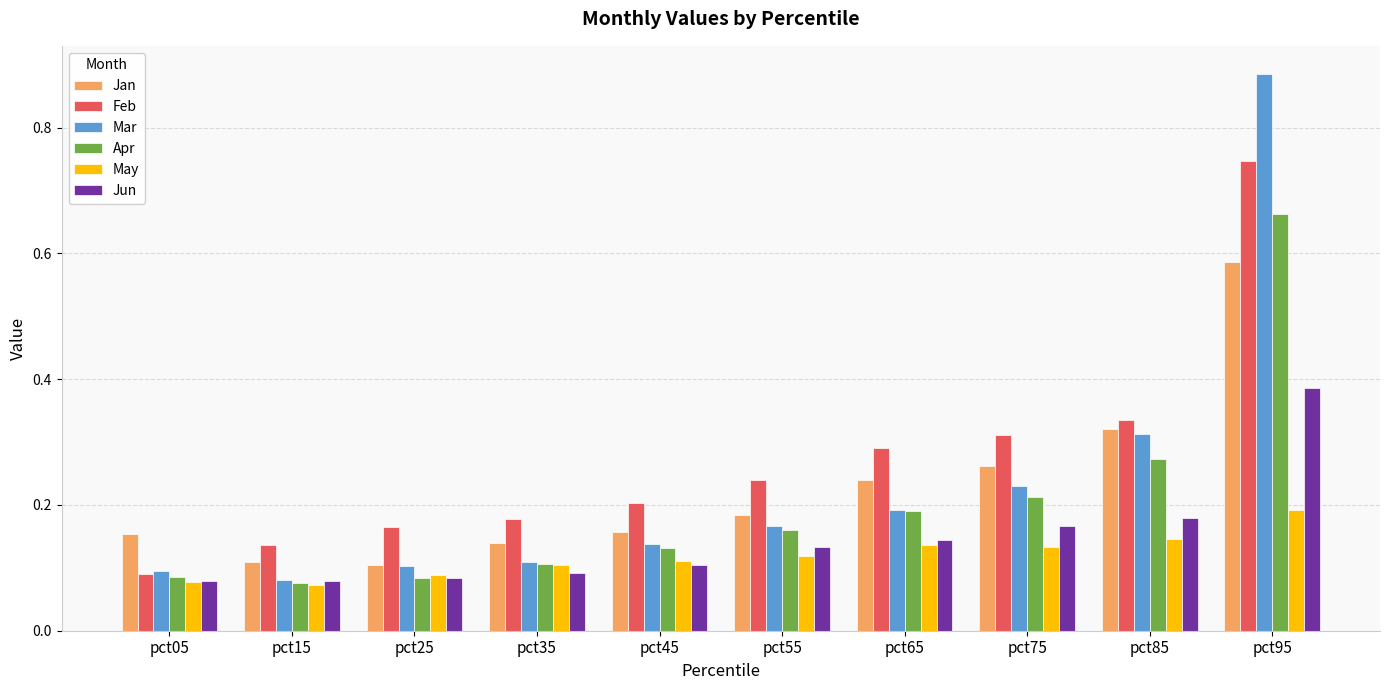

Does the chart contain any negative values?

No